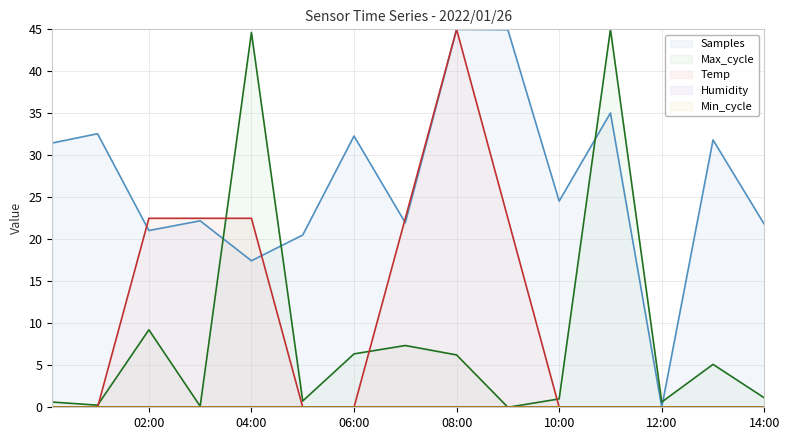

True or false: Max_cycle and Temp intersect in this chart.

True